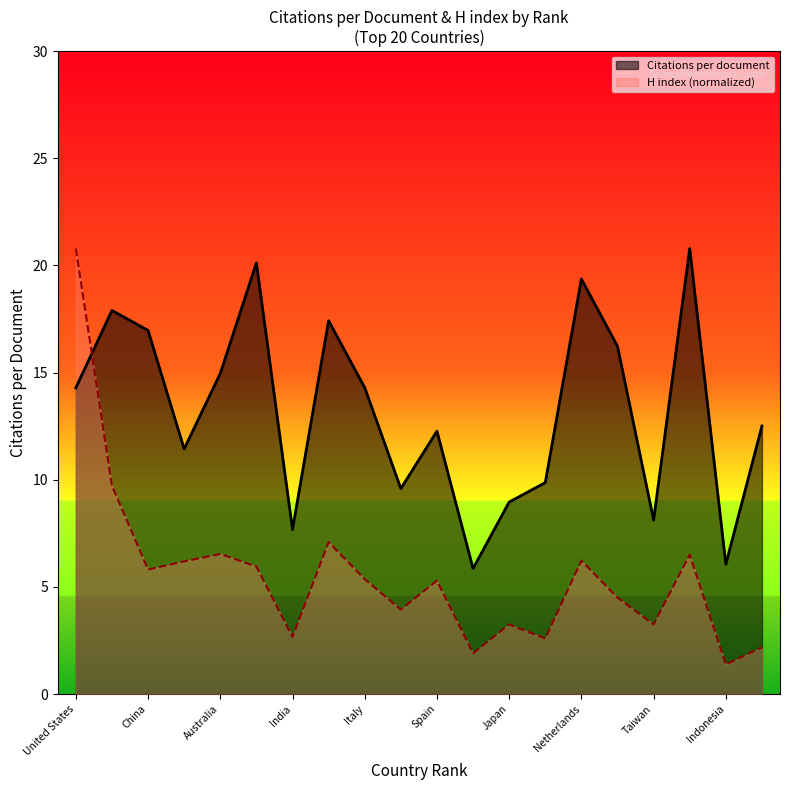

What is the spread (max minus min) of values at India?

5.0